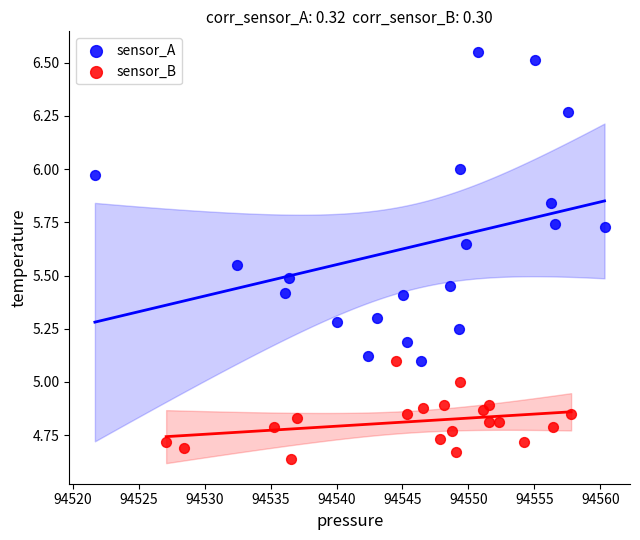

Which series has the widest spread of Y values?

sensor_A